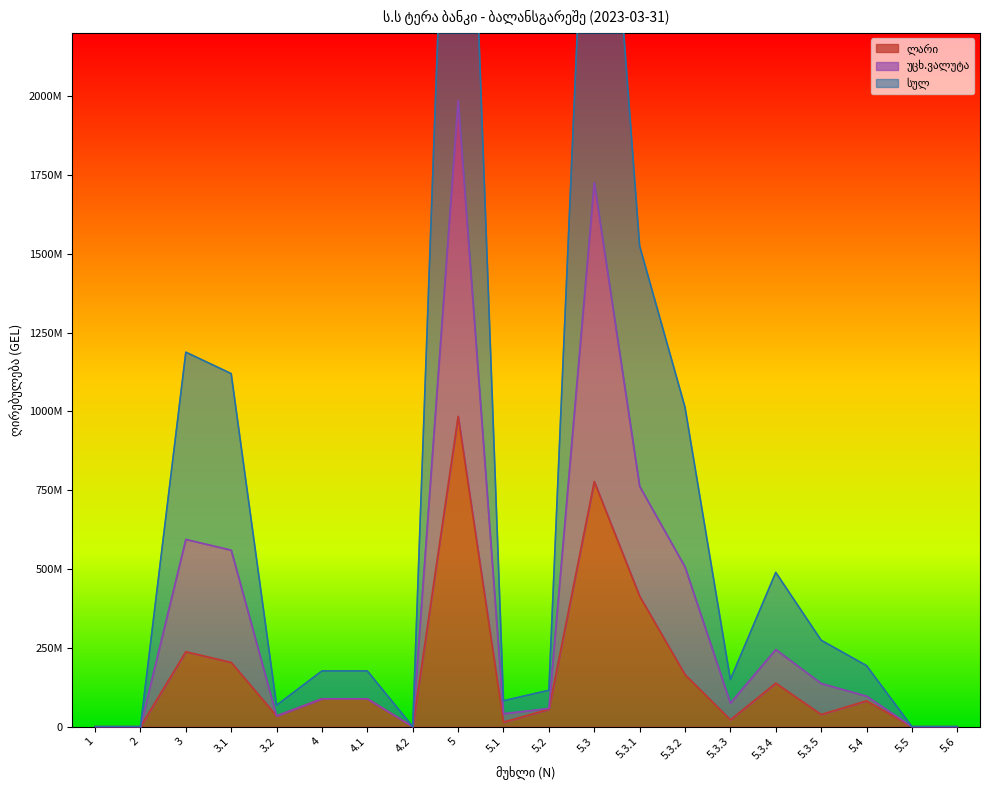

At how many categories does at least one series exceed 422601016?

7